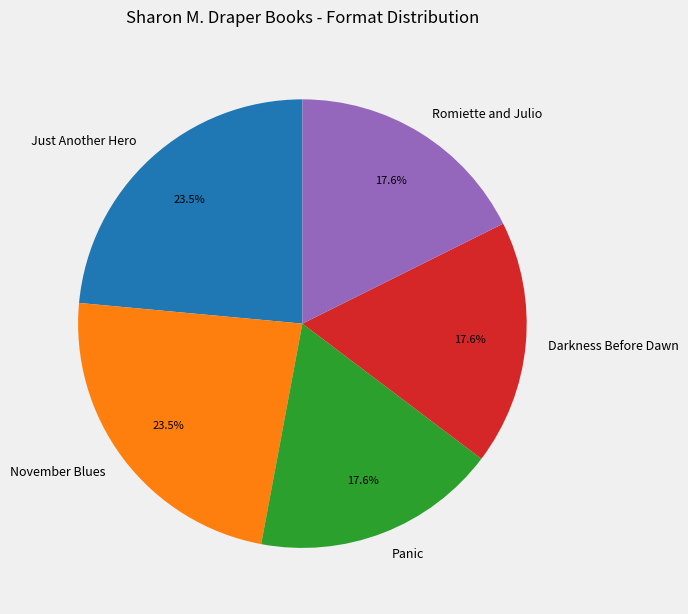

Approximately how many times larger is the value at November Blues compared to Just Another Hero?

1.0